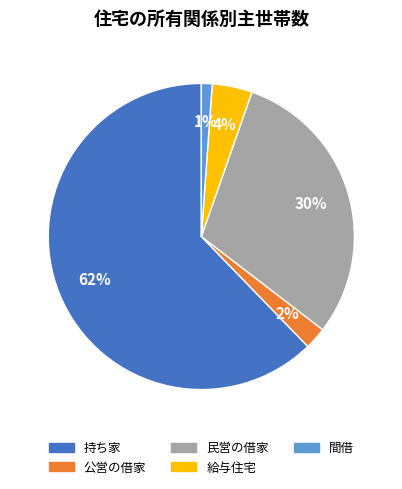

Do 民営の借家 and 持ち家 together represent more than half of the pie?

Yes